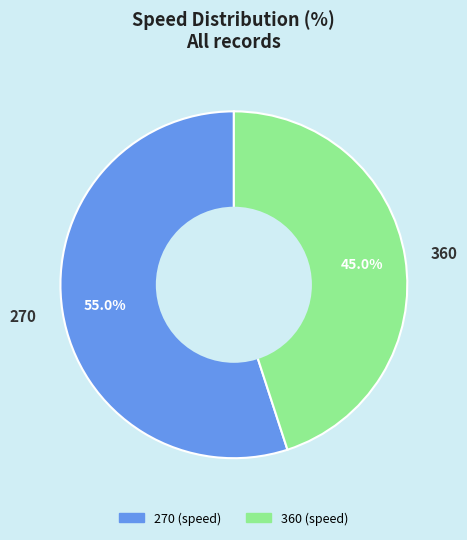

What is the smallest slice in the pie chart?

360